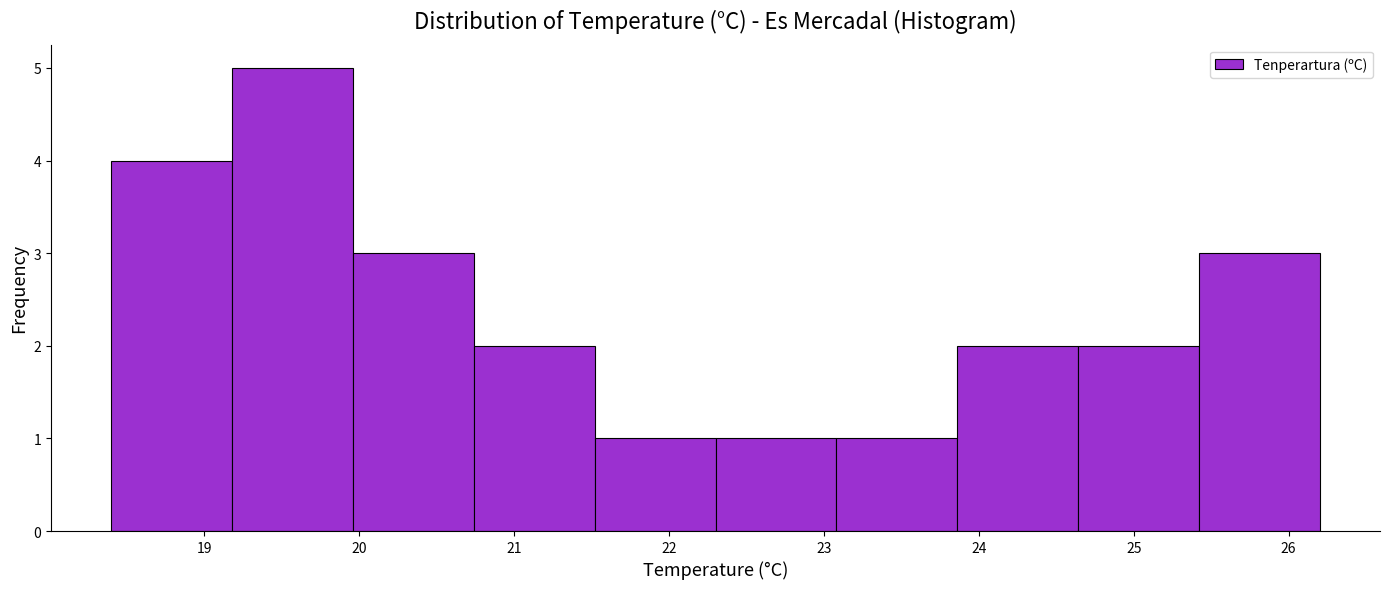

What is the height of the bar covering 18.40 to 19.18 on the x-axis? Neither the bar edges nor the heights are printed on the chart, so give them approximately, as read against the axes.

4